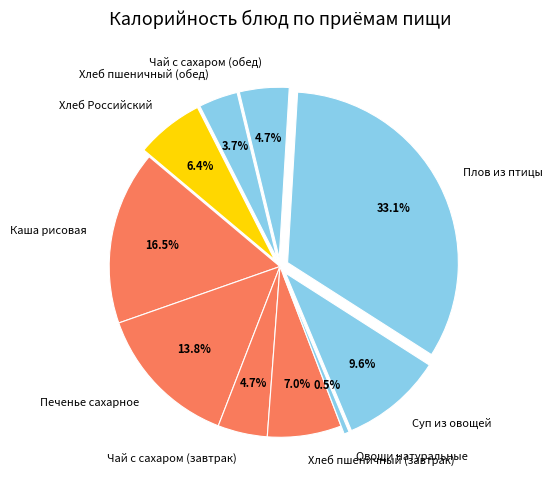

To the nearest percent, what portion does Хлеб пшеничный (завтрак) represent?

7%